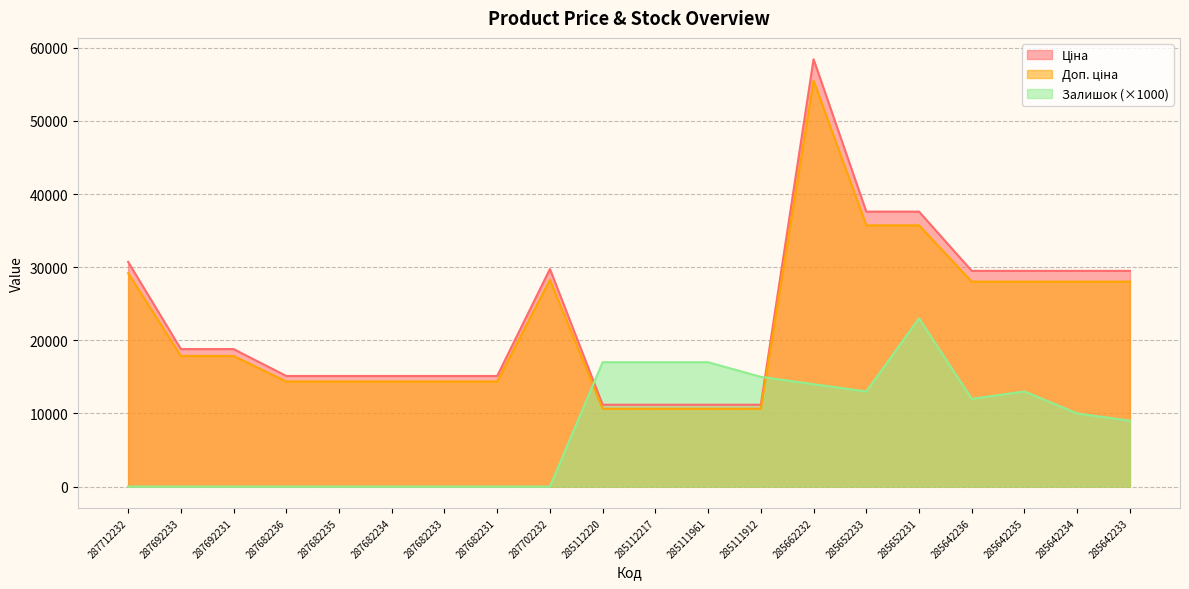

Reading left to right, list all the values displayed in this chart.

Ціна: 287712232=30717.1	287692233=18796.8	287692231=18796.8	287682236=15120.0	287682235=15120.0	287682234=15120.0	287682233=15120.0	287682231=15120.0	287702232=29747.2	285112220=11188.2	285112217=11188.2	285111961=11188.2	285111912=11188.2	285662232=58426.5	285652233=37593.6	285652231=37593.6	285642236=29491.5	285642235=29491.5	285642234=29491.5	285642233=29491.5
Доп. ціна: 287712232=29181.3	287692233=17857.0	287692231=17857.0	287682236=14364.0	287682235=14364.0	287682234=14364.0	287682233=14364.0	287682231=14364.0	287702232=28259.9	285112220=10628.8	285112217=10628.8	285111961=10628.8	285111912=10628.8	285662232=55505.2	285652233=35713.9	285652231=35713.9	285642236=28016.9	285642235=28016.9	285642234=28016.9	285642233=28016.9
Залишок: 287712232=0.0	287692233=0.0	287692231=0.0	287682236=0.0	287682235=0.0	287682234=0.0	287682233=0.0	287682231=0.0	287702232=0.0	285112220=17000.0	285112217=17000.0	285111961=17000.0	285111912=15000.0	285662232=14000.0	285652233=13000.0	285652231=23000.0	285642236=12000.0	285642235=13000.0	285642234=10000.0	285642233=9000.0